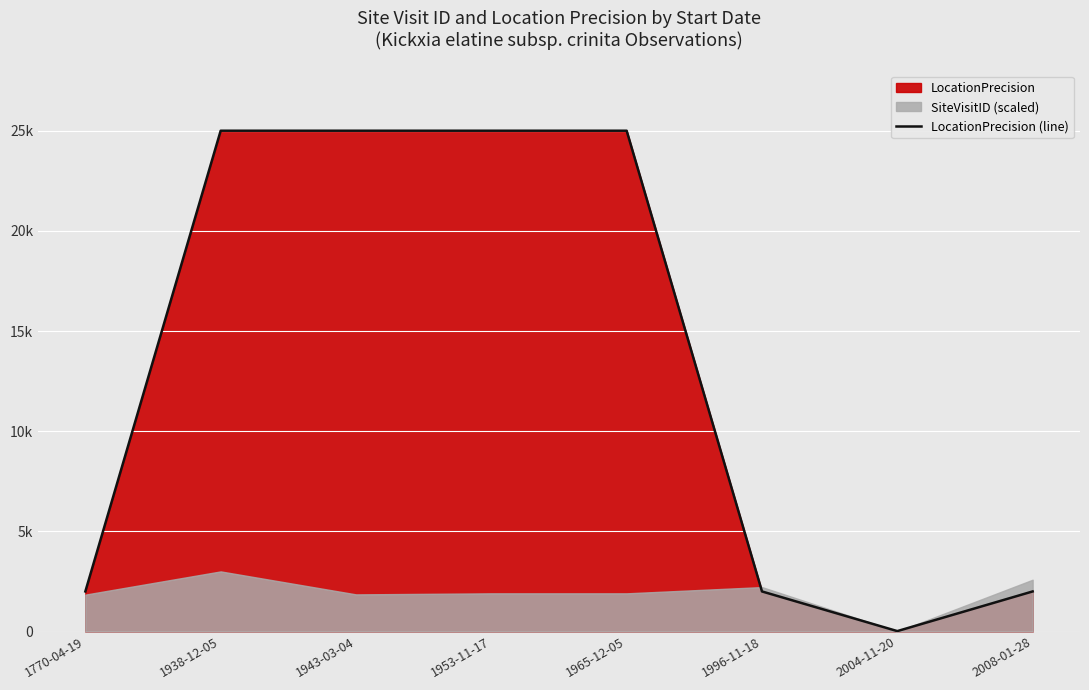

What is the difference between the values at 2004-11-20 and 1943-03-04?

24980